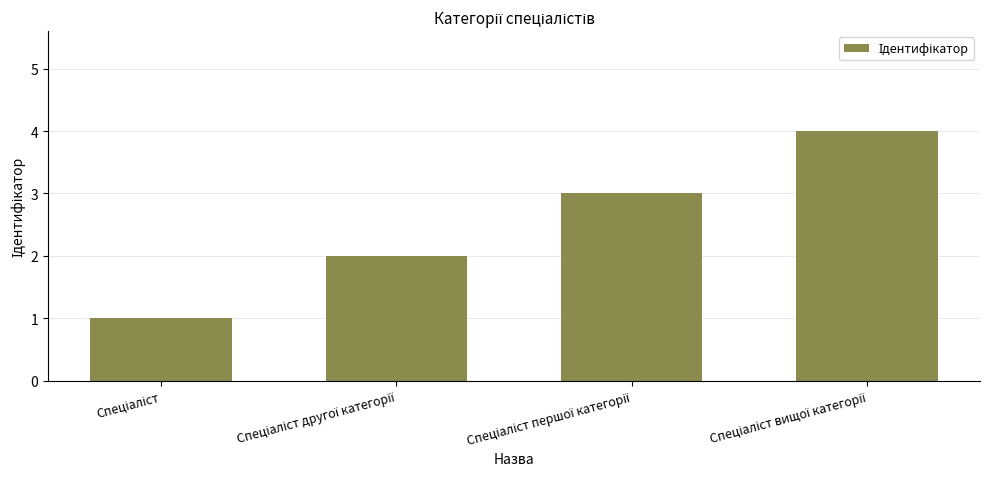

What is the minimum value shown in the chart?

1